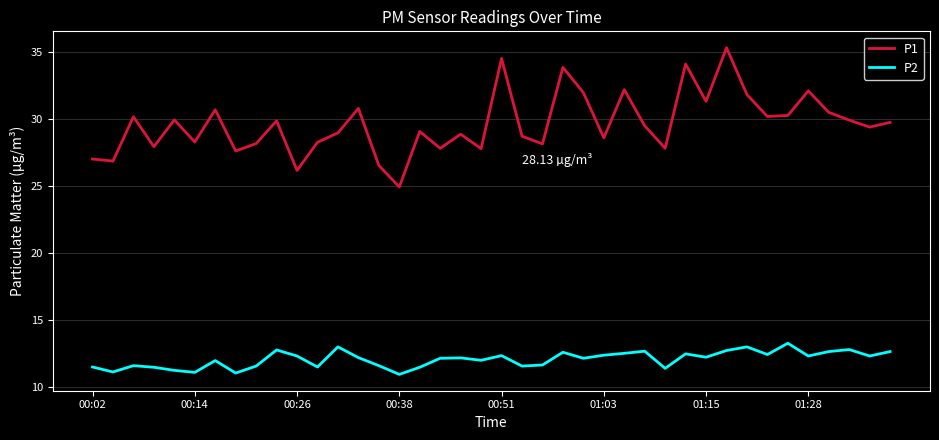

Which series has the largest total across all categories?

P1